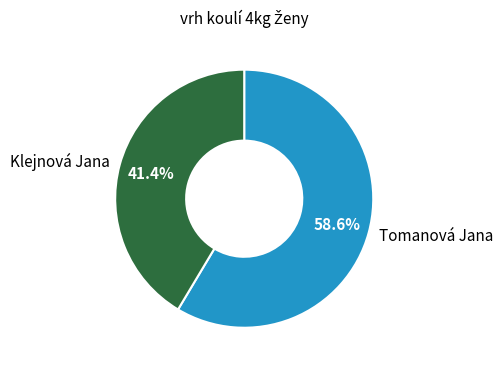

Which has a higher value, Tomanová Jana or Klejnová Jana?

Tomanová Jana